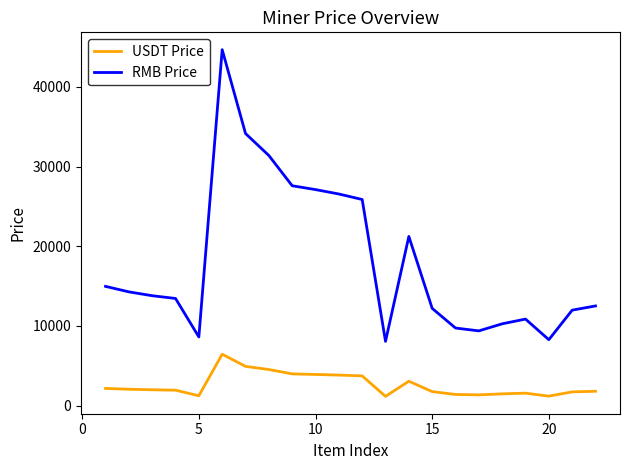

List the series in order of their overall mean, highest first.

RMB Price, USDT Price